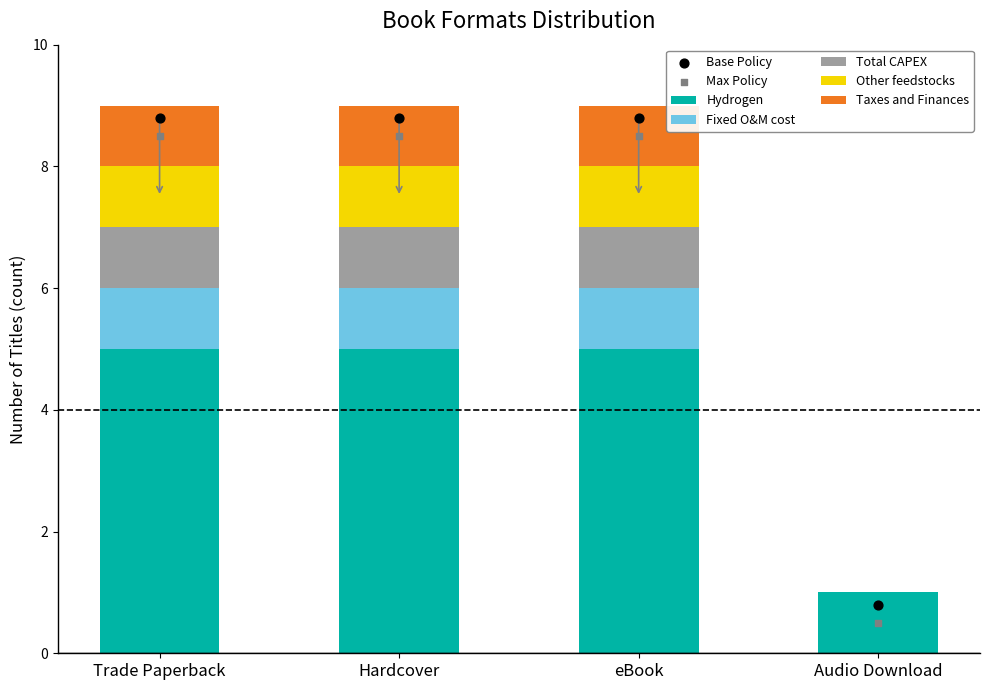

Which series contains the highest Y value?

Hydrogen